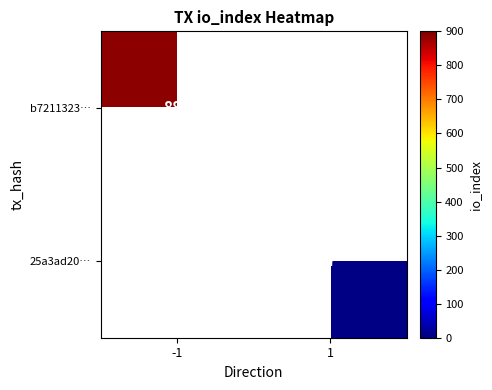

True or false: 25a3ad20… has a value of 4 at 1.

False